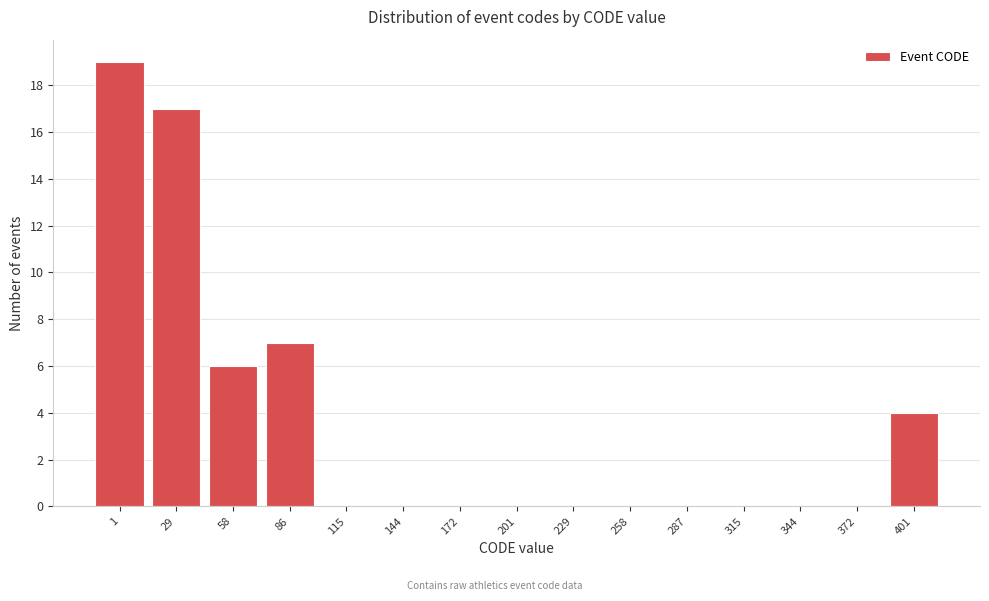

Reading left to right, extract all data points from this chart.

1=19	29=17	58=6	86=7	115=0	144=0	172=0	201=0	229=0	258=0	287=0	315=0	344=0	372=0	401=4